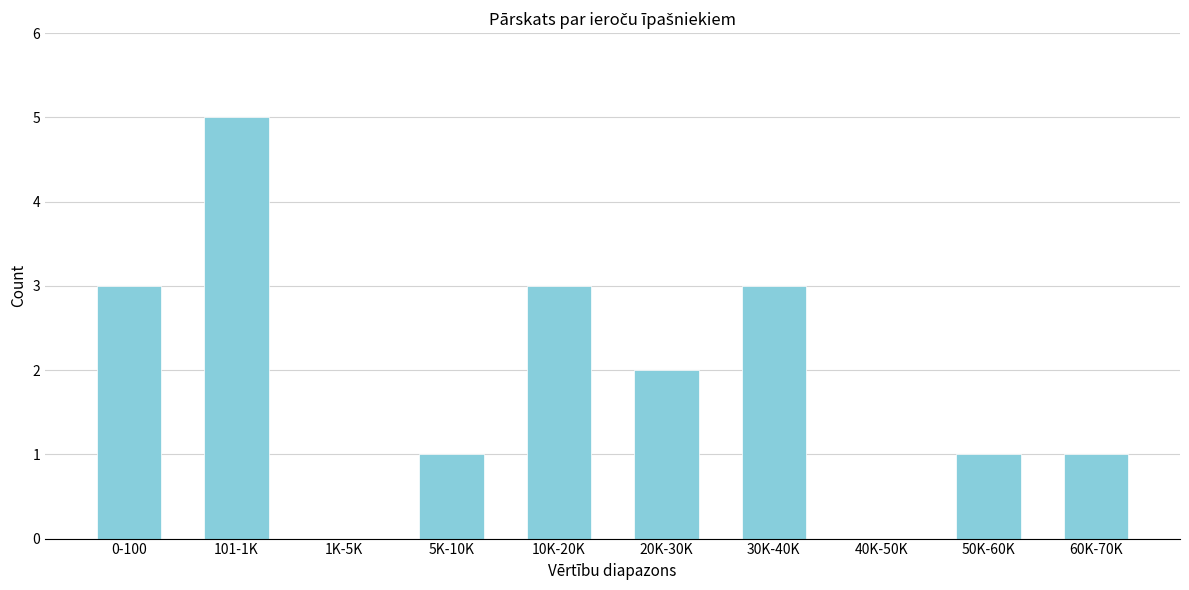

Reading left to right, extract all data points from this chart.

0-100=3	101-1K=5	1K-5K=0	5K-10K=1	10K-20K=3	20K-30K=2	30K-40K=3	40K-50K=0	50K-60K=1	60K-70K=1